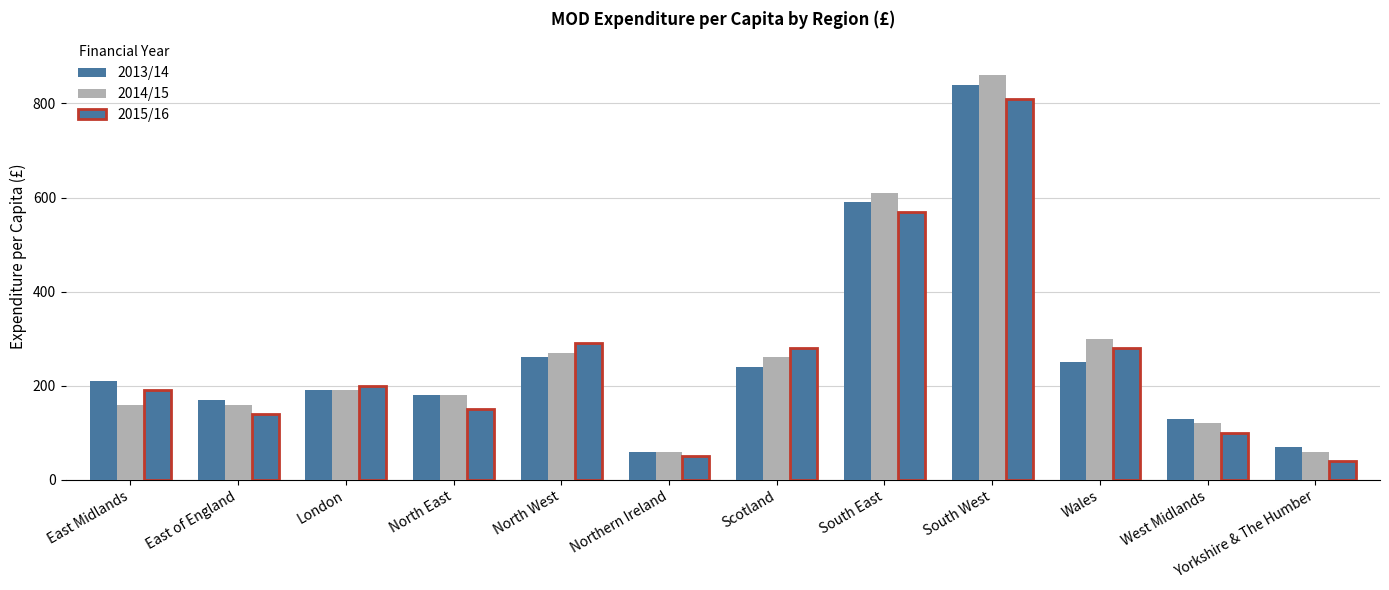

How many distinct data groups are displayed?

3